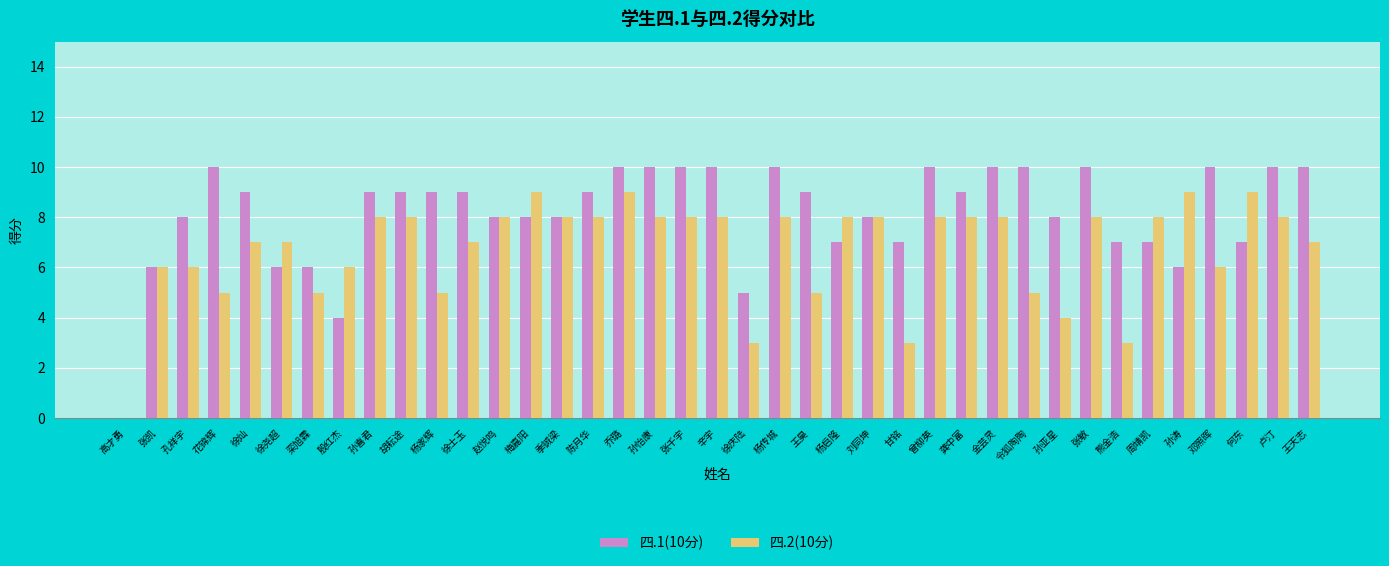

The value of 四.1(10分) at 徐士玉 is 9. True or false?

True